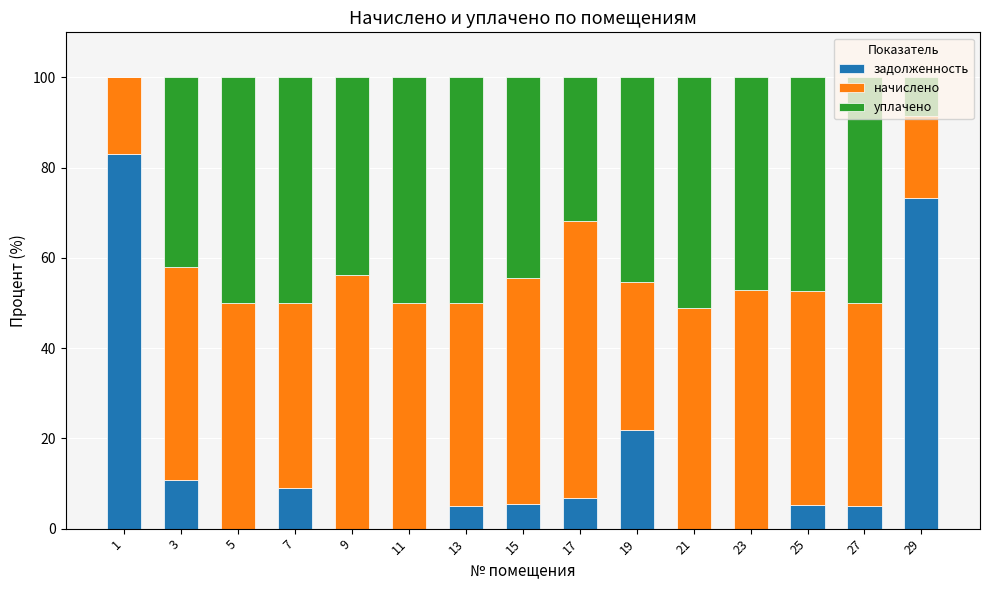

True or false: задолженность has a value of 0.0 at 11.

True